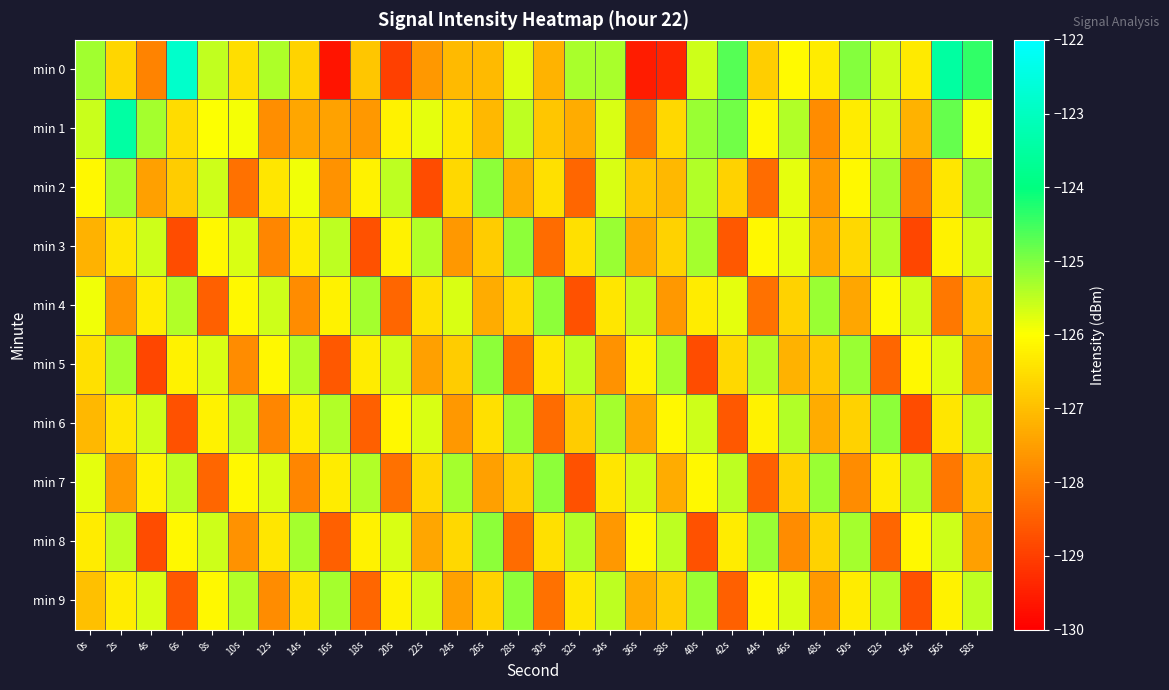

Which series has the largest range (max minus min)?

min 0